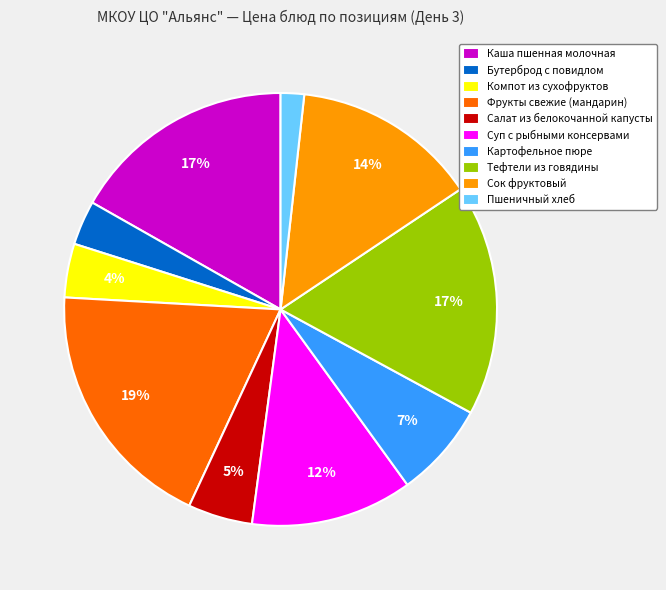

How many slices are in this pie chart?

10